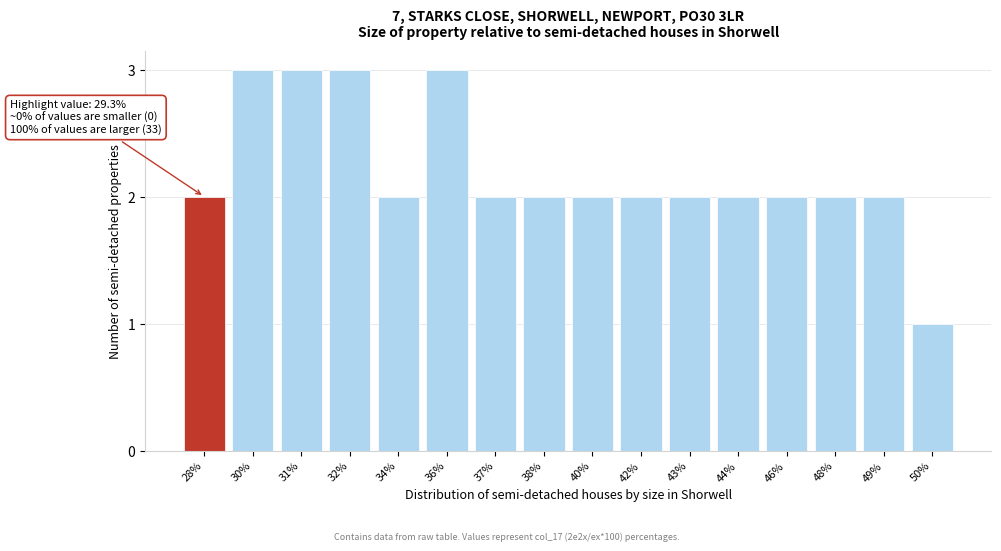

Reading left to right, what are all the values shown in this chart?

2	3	3	3	2	3	2	2	2	2	2	2	2	2	2	1